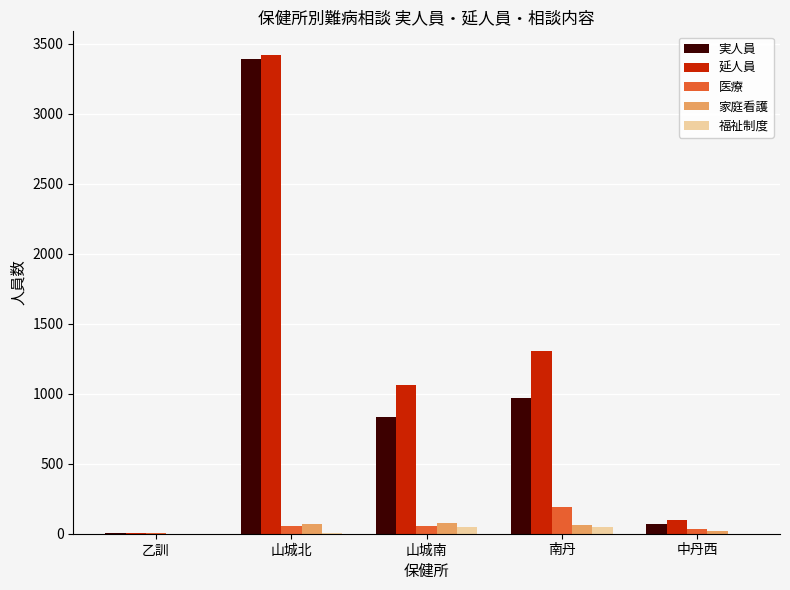

The value of 延人員 at 南丹 is 1876. True or false?

False